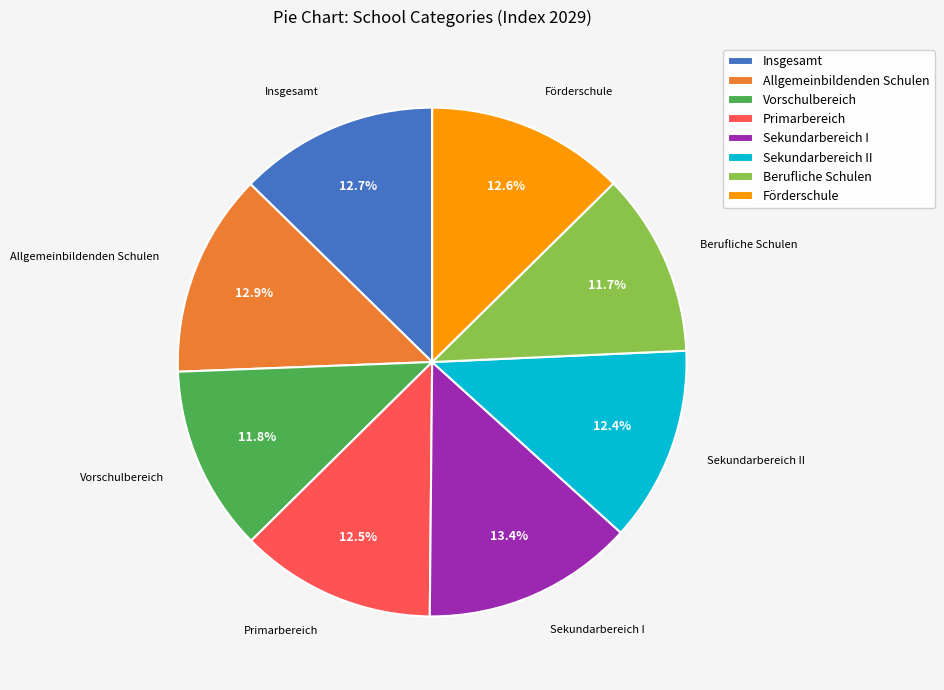

Is there a majority slice in this chart?

No